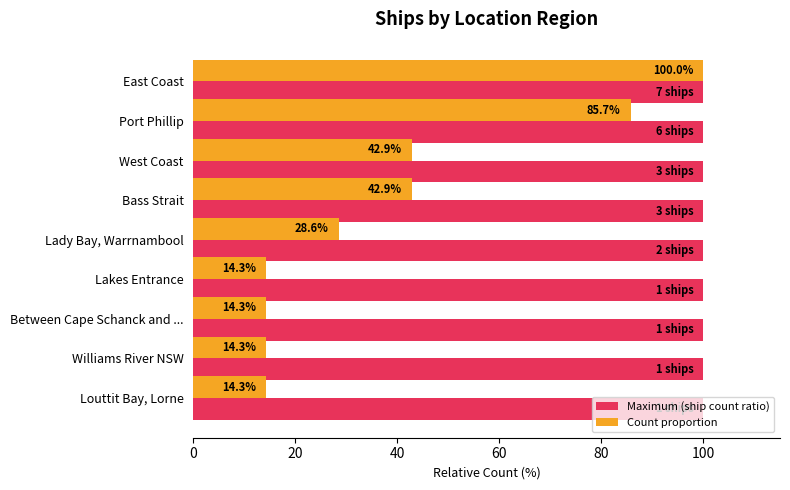

Rank the series by their average value, from lowest to highest.

Count proportion, Maximum (ship count ratio)